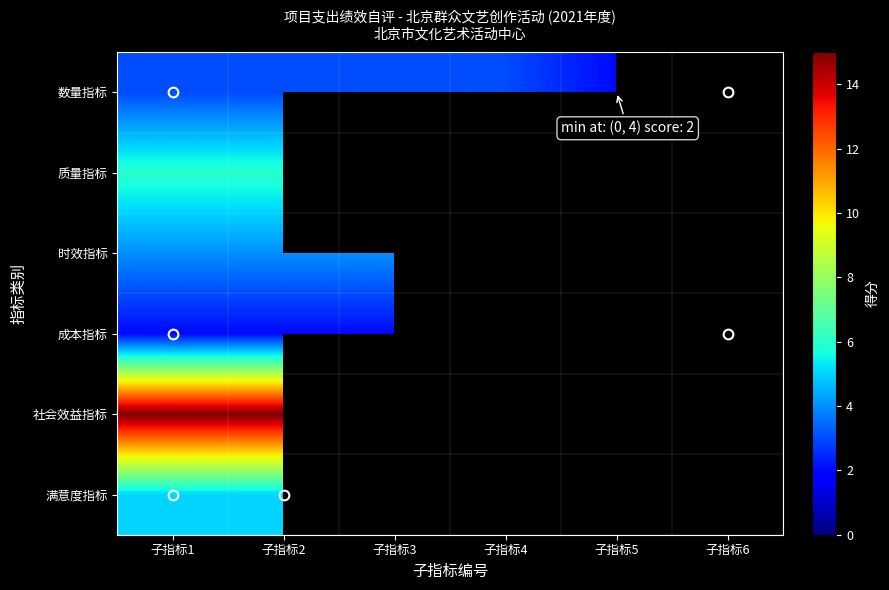

Rank the categories by 时效指标 value from lowest to highest.

子指标1, 子指标2, 子指标3, 子指标4, 子指标5, 子指标6